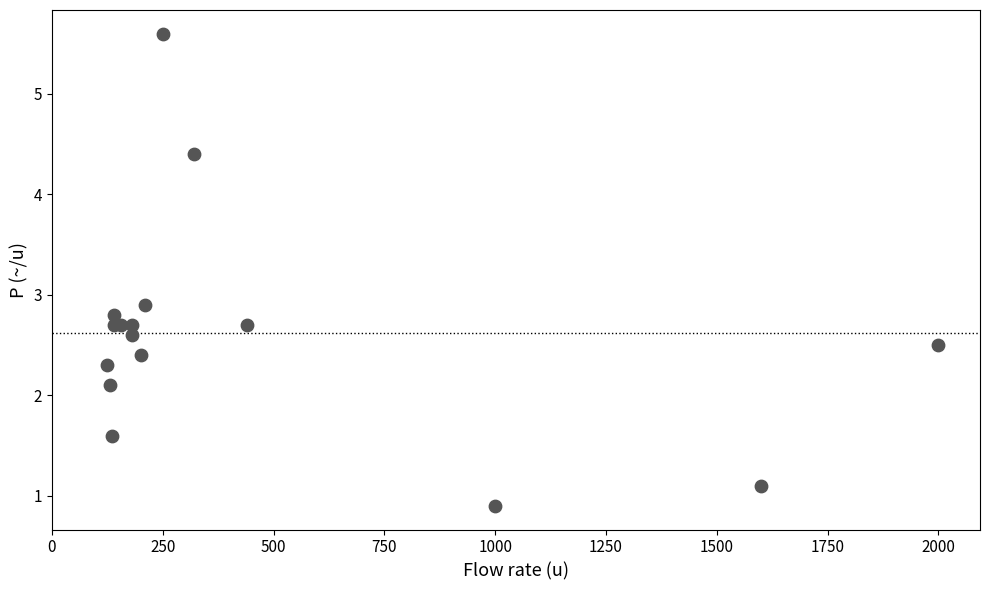

What Y value in the scatter plot is closest to 3?

2.9